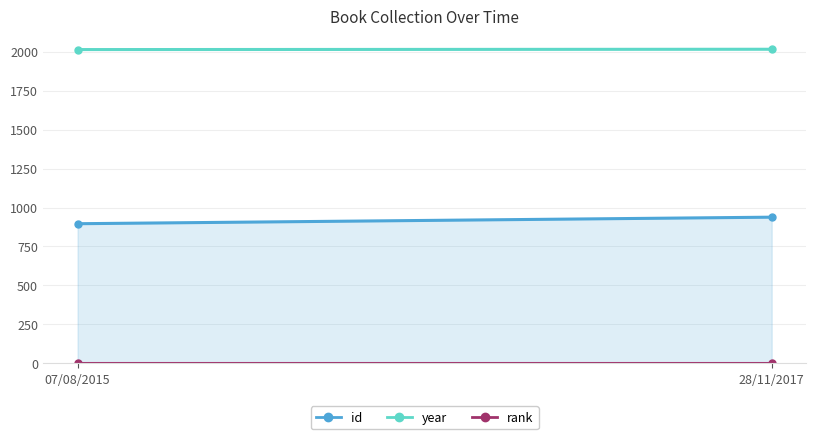

Rank the series by their maximum value, from lowest to highest.

rank, id, year